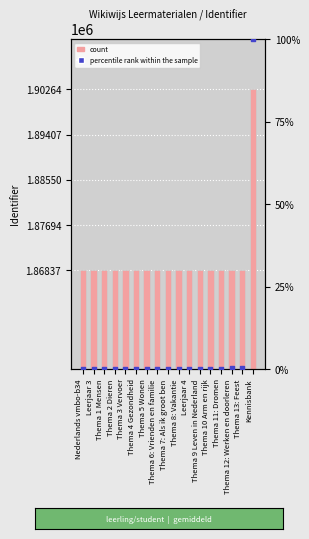

Which series has the widest spread of Y values?

count